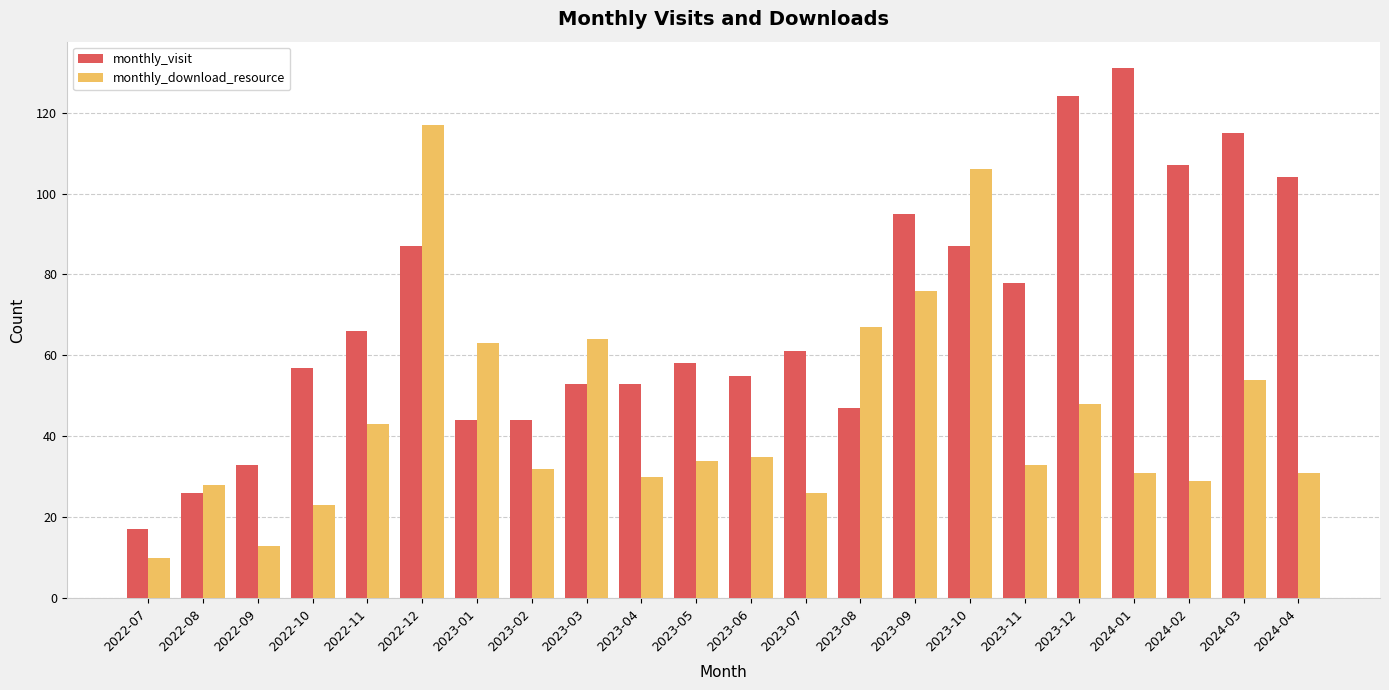

Reading left to right, what are all the values shown in this chart?

monthly_visit: 2022-07=17	2022-08=26	2022-09=33	2022-10=57	2022-11=66	2022-12=87	2023-01=44	2023-02=44	2023-03=53	2023-04=53	2023-05=58	2023-06=55	2023-07=61	2023-08=47	2023-09=95	2023-10=87	2023-11=78	2023-12=124	2024-01=131	2024-02=107	2024-03=115	2024-04=104
monthly_download_resource: 2022-07=10	2022-08=28	2022-09=13	2022-10=23	2022-11=43	2022-12=117	2023-01=63	2023-02=32	2023-03=64	2023-04=30	2023-05=34	2023-06=35	2023-07=26	2023-08=67	2023-09=76	2023-10=106	2023-11=33	2023-12=48	2024-01=31	2024-02=29	2024-03=54	2024-04=31